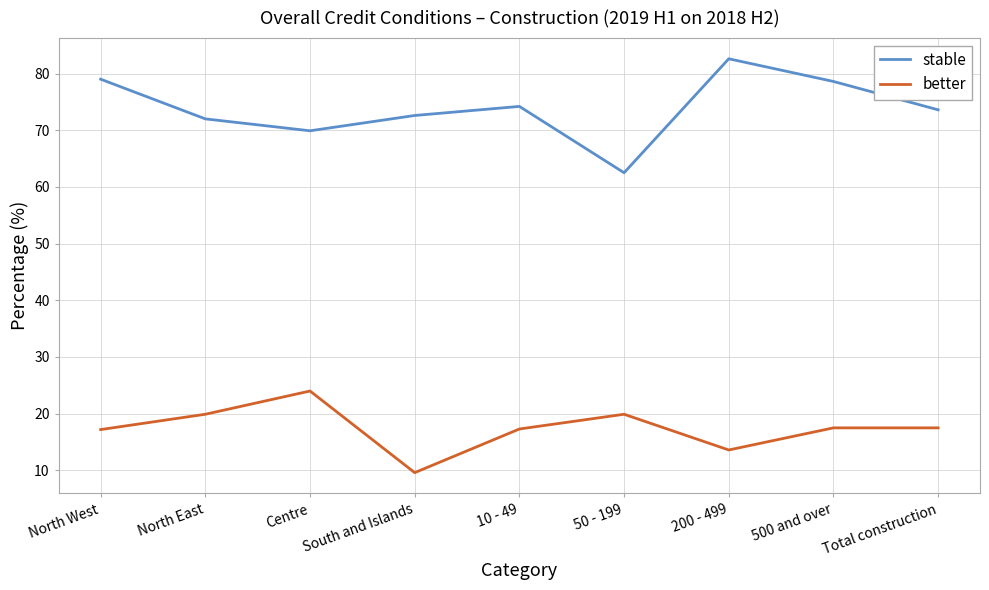

Which category has the highest value in the stable series?

200 - 499